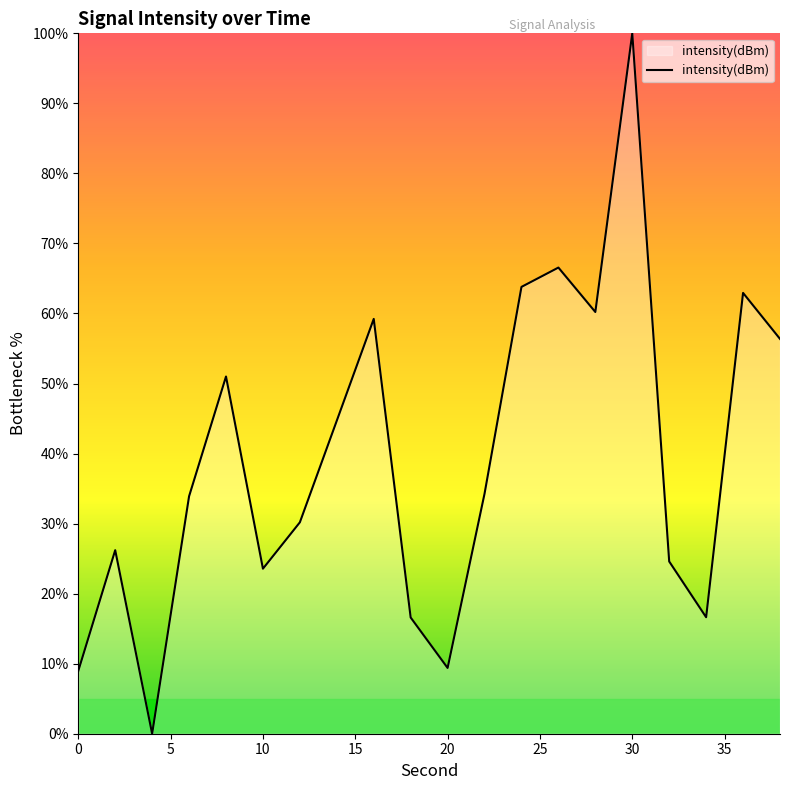

What is the difference between the maximum and minimum values?

100.0